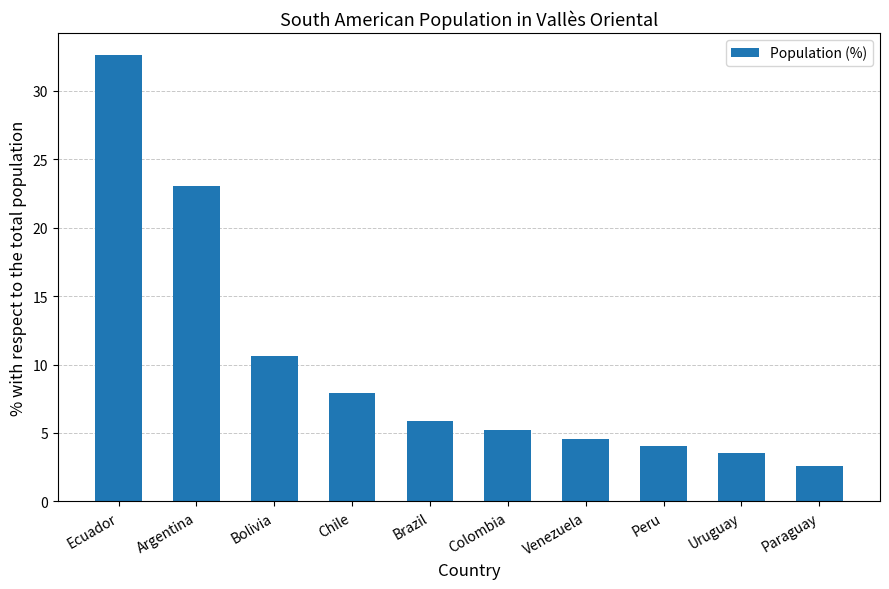

What is the smallest value displayed?

2.6